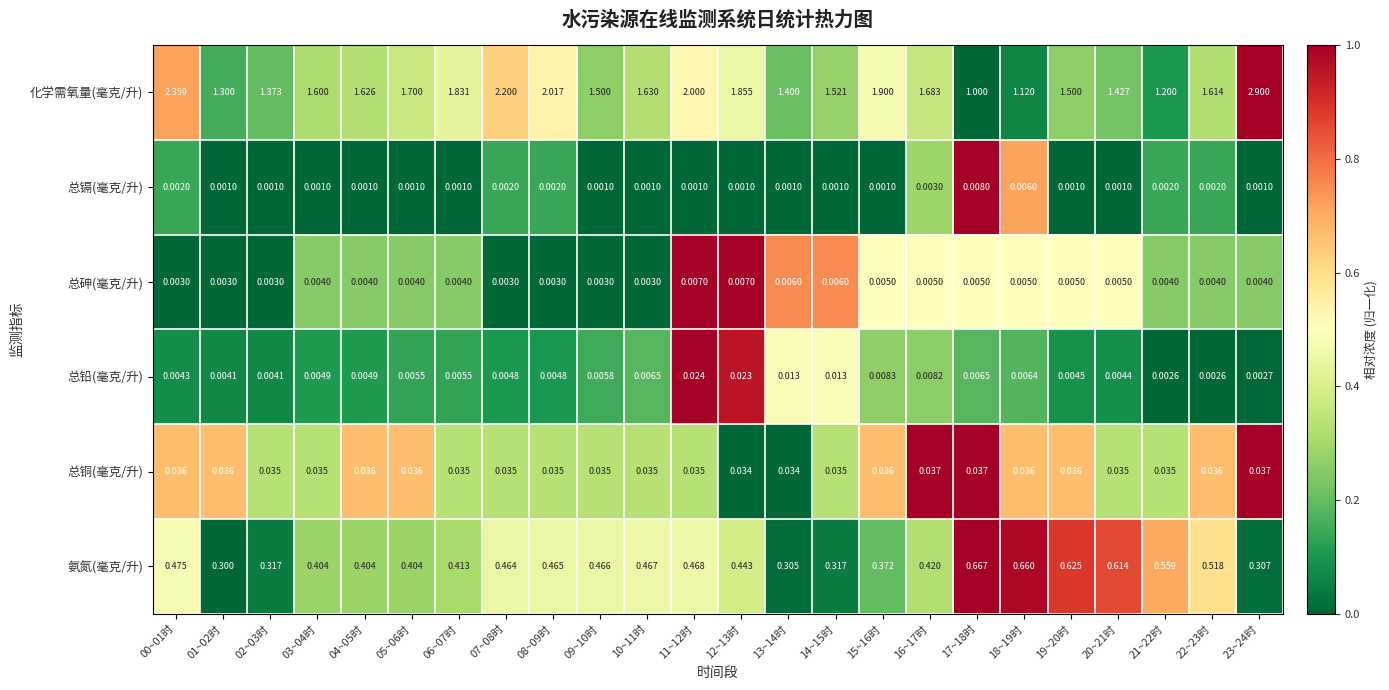

Rank the series at 11~12时 from lowest to highest value.

总镉(毫克/升), 总砷(毫克/升), 总铅(毫克/升), 总铜(毫克/升), 氨氮(毫克/升), 化学需氧量(毫克/升)